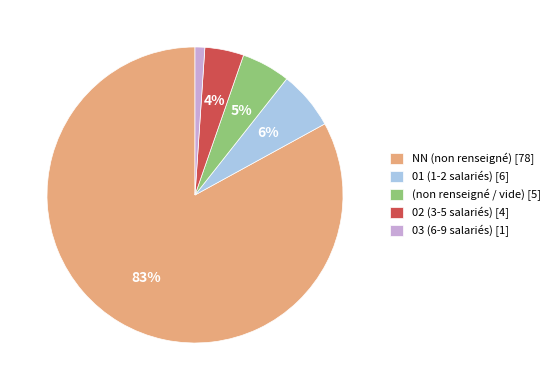

To the nearest percent, what is the average slice percentage?

20%